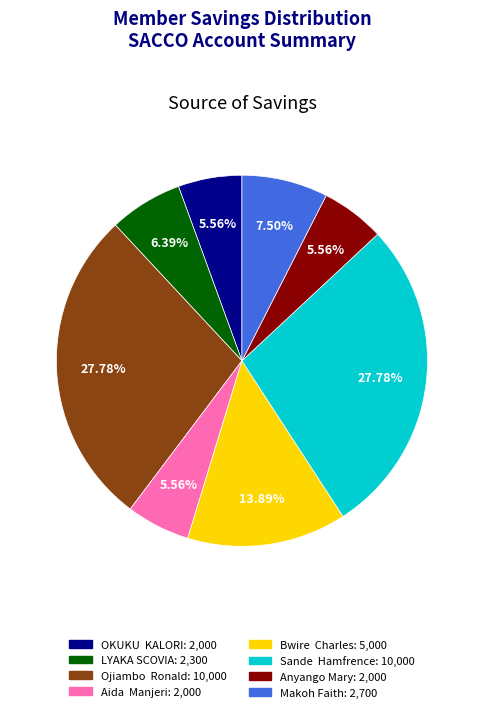

Between Bwire Charles and LYAKA SCOVIA, which is larger?

Bwire Charles